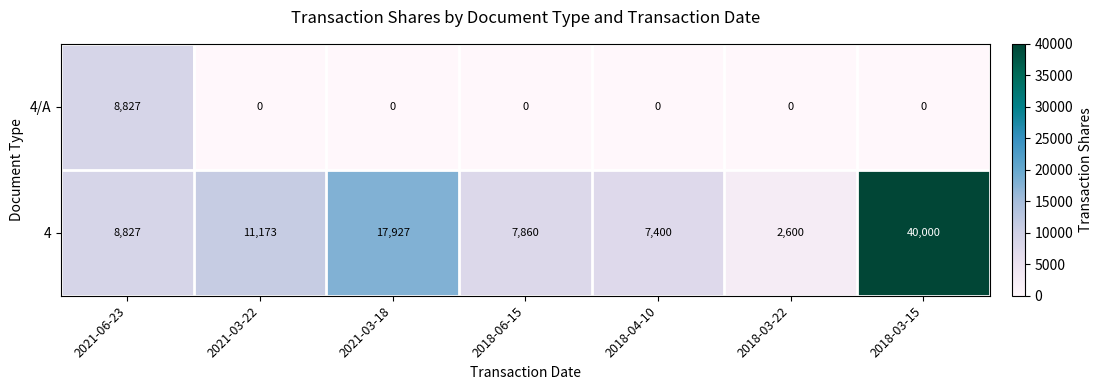

Count the number of data series in this chart.

2